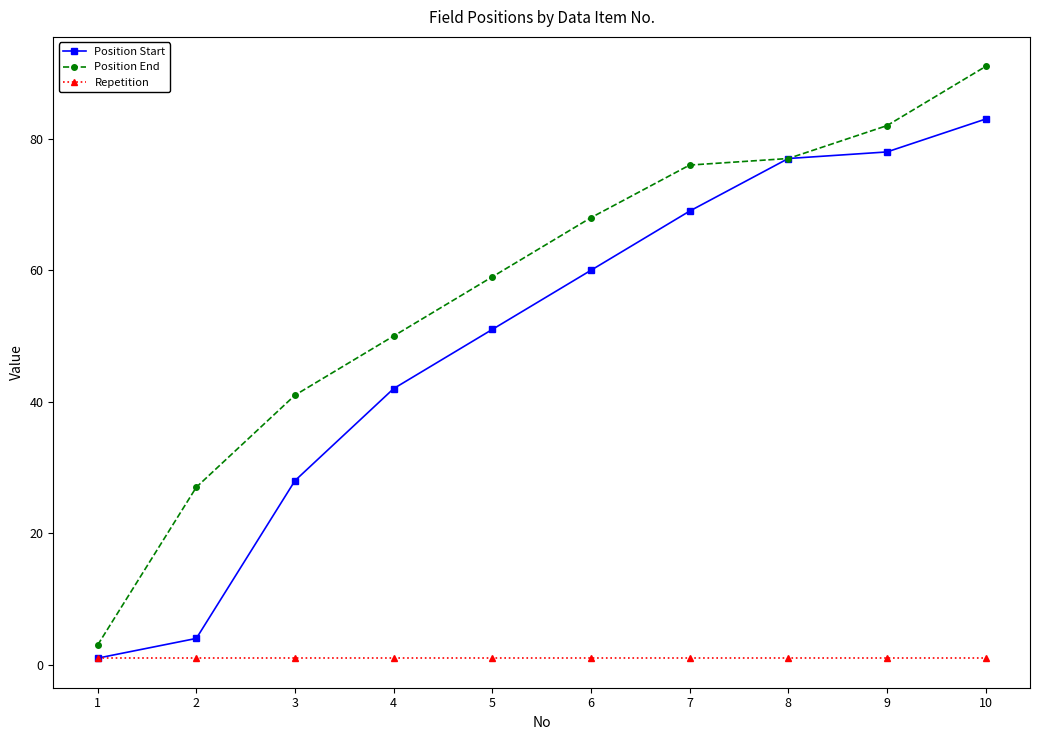

What are all the series names shown in the legend?

Position Start, Position End, Repetition